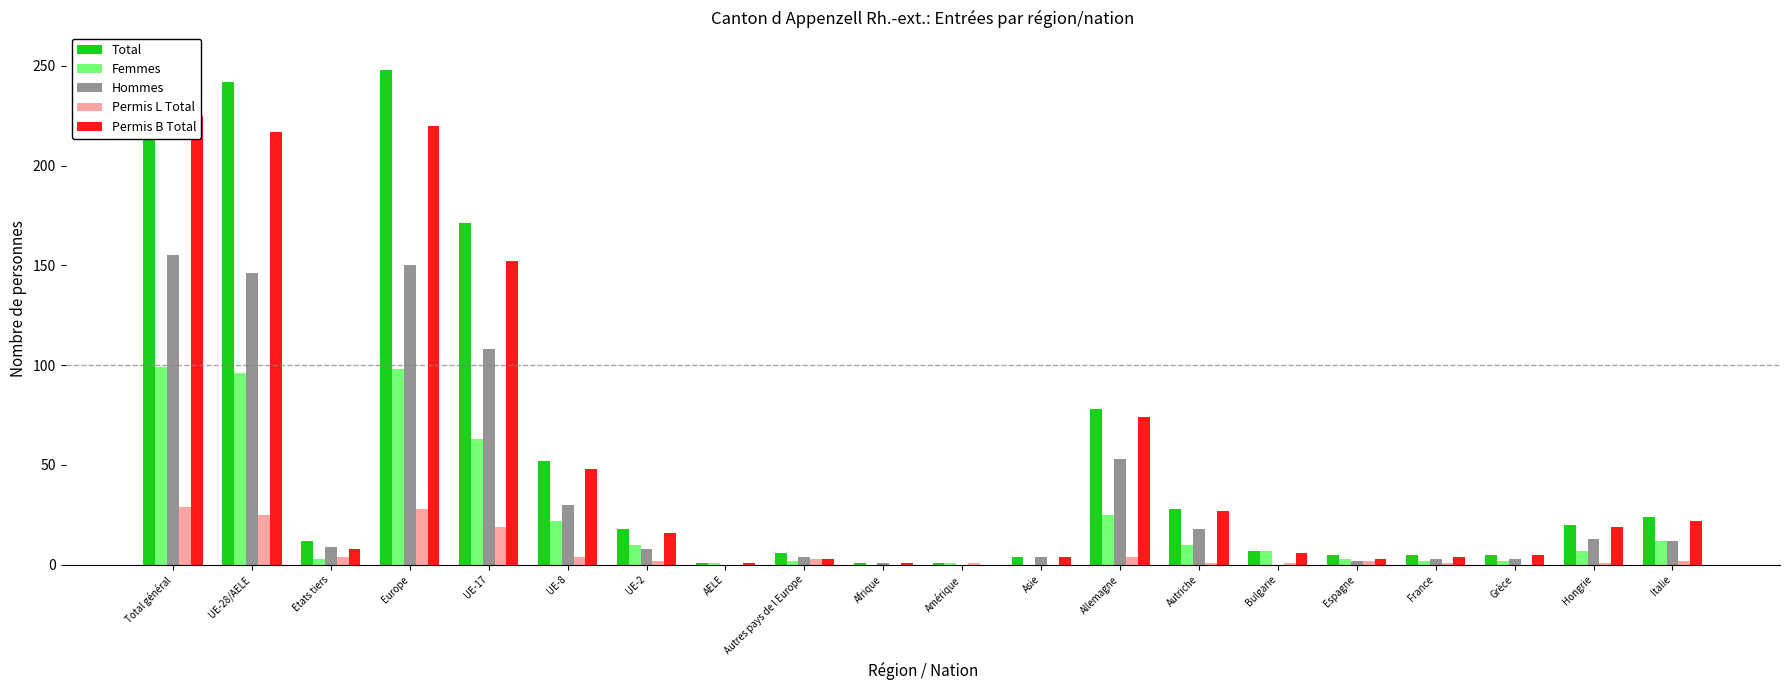

Read the Hommes value at Afrique.

1